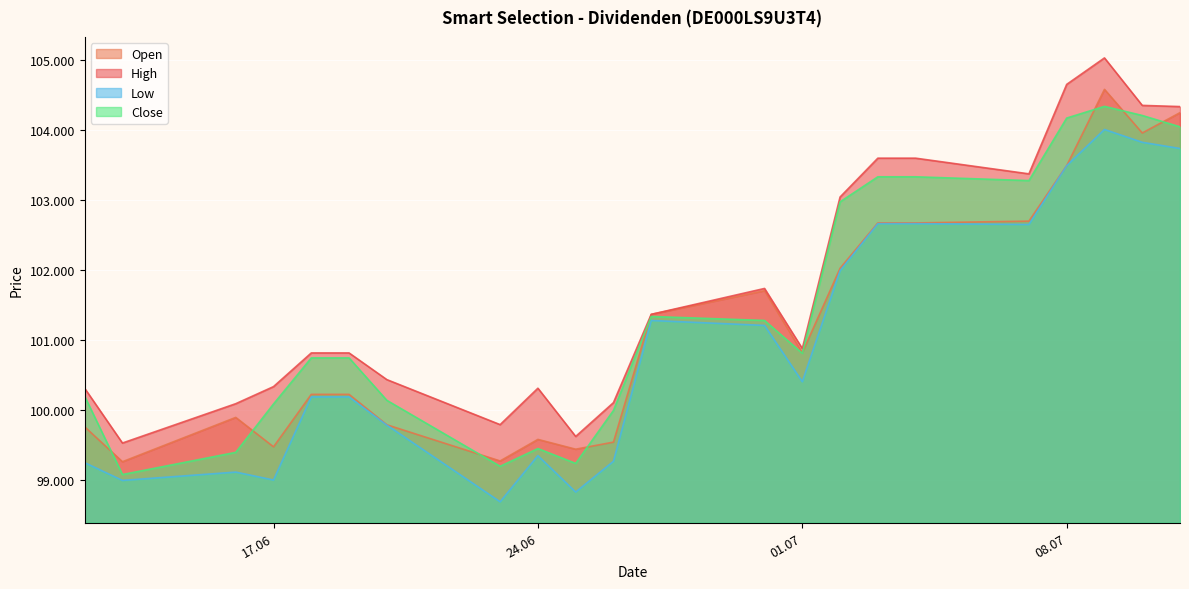

How many lines are shown in the chart?

4